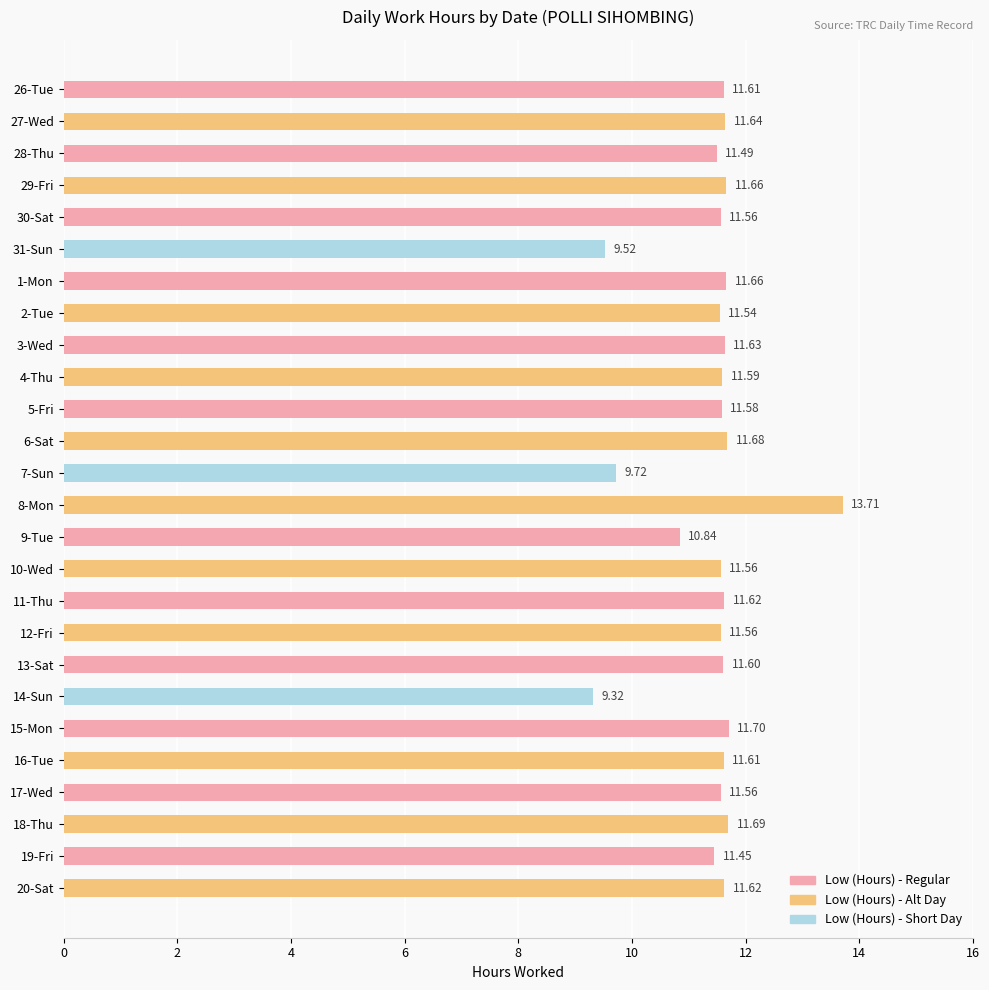

At which label is the value closest to 11?

9-Tue